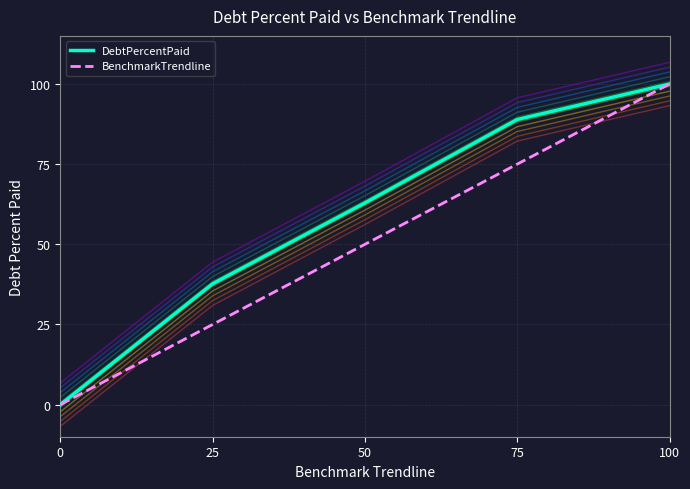

List the labels in order of BenchmarkTrendline value, smallest first.

0, 25, 50, 75, 100